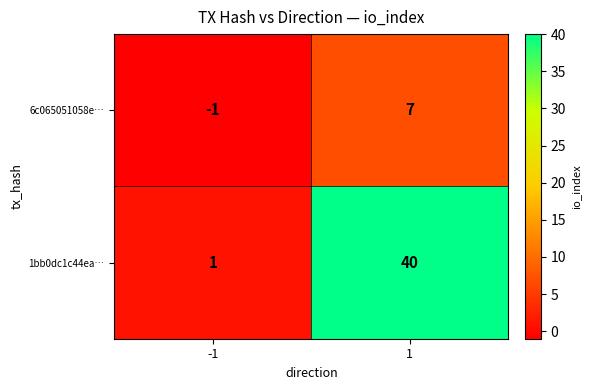

What is the sum of the 1bb0dc1c44ea… values at 1 and -1?

41